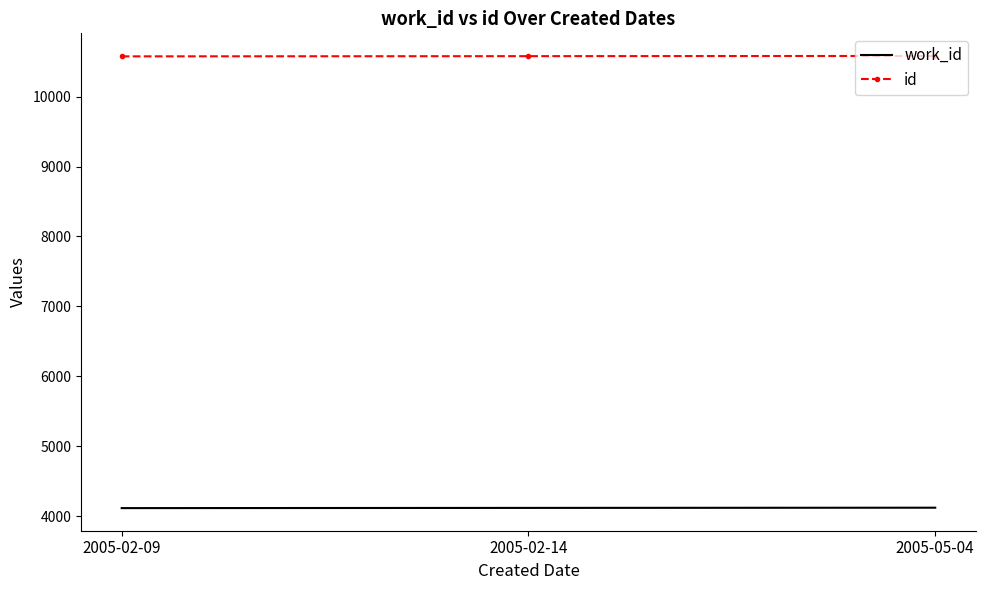

Is the value of work_id at 2005-05-04 greater than the value of id at 2005-05-04?

No